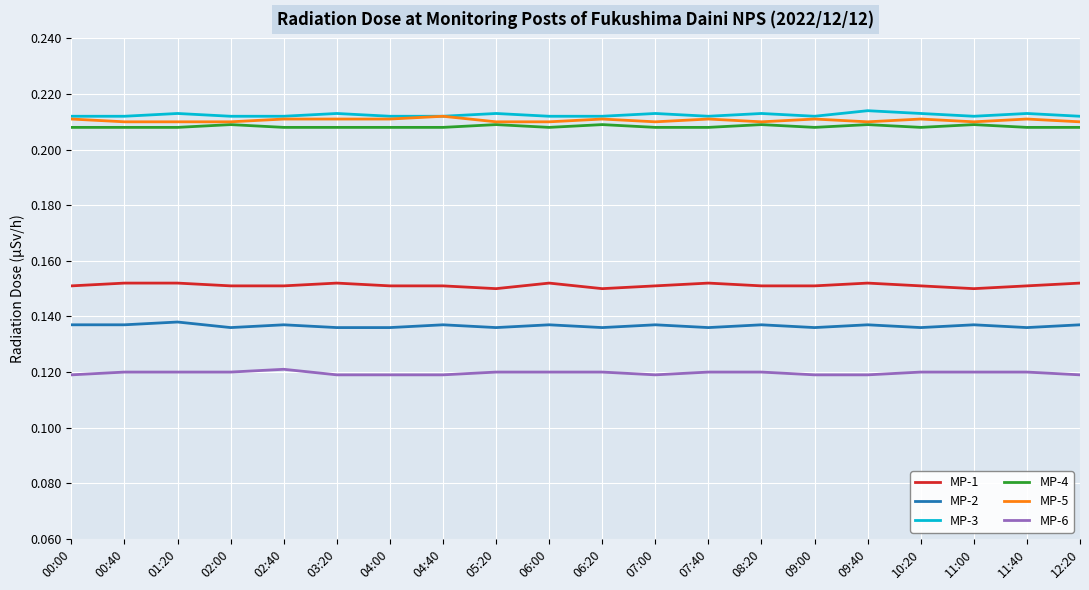

Is the value of MP-1 at 00:40 greater than the value of MP-2 at 10:20?

Yes